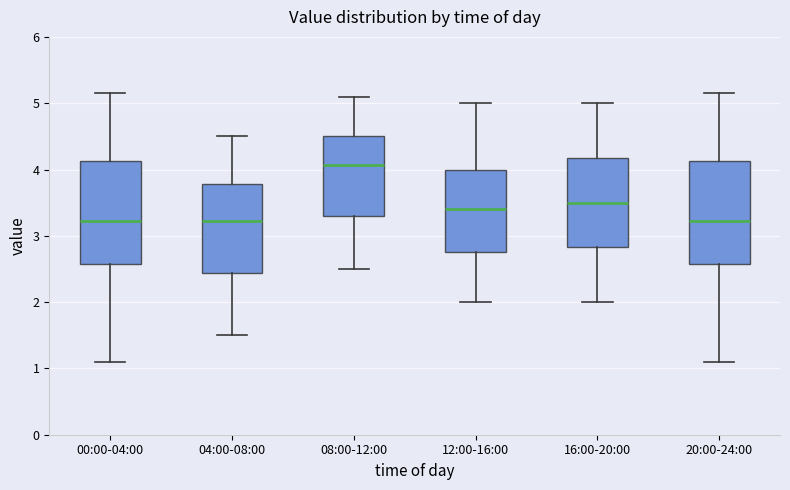

Reading left to right, read every box against the y-axis: the position of its median line, the range the box covers, and the ends of its whiskers. The values are not printed on the chart, so give them approximately, as read against the axis.

00:00-04:00: median 3.2, box 2.6 to 4.1, whiskers 1.1 to 5.2
04:00-08:00: median 3.2, box 2.4 to 3.8, whiskers 1.5 to 4.5
08:00-12:00: median 4.1, box 3.3 to 4.5, whiskers 2.5 to 5.1
12:00-16:00: median 3.4, box 2.8 to 4.0, whiskers 2.0 to 5.0
16:00-20:00: median 3.5, box 2.8 to 4.2, whiskers 2.0 to 5.0
20:00-24:00: median 3.2, box 2.6 to 4.1, whiskers 1.1 to 5.2